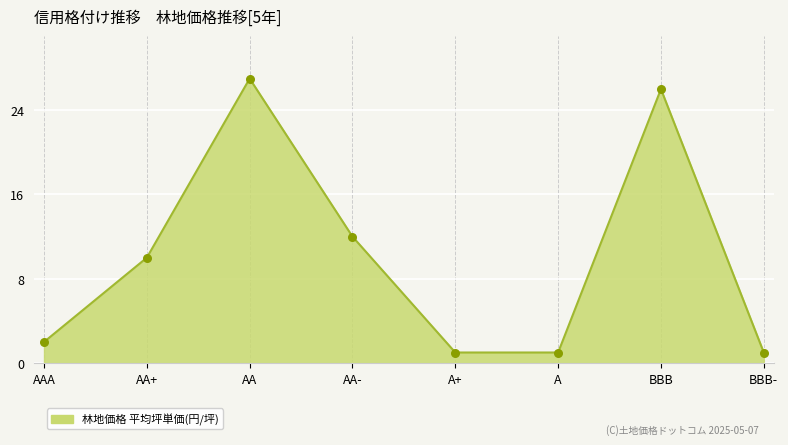

What is the ratio of the value at AA- to the value at BBB-?

12.0